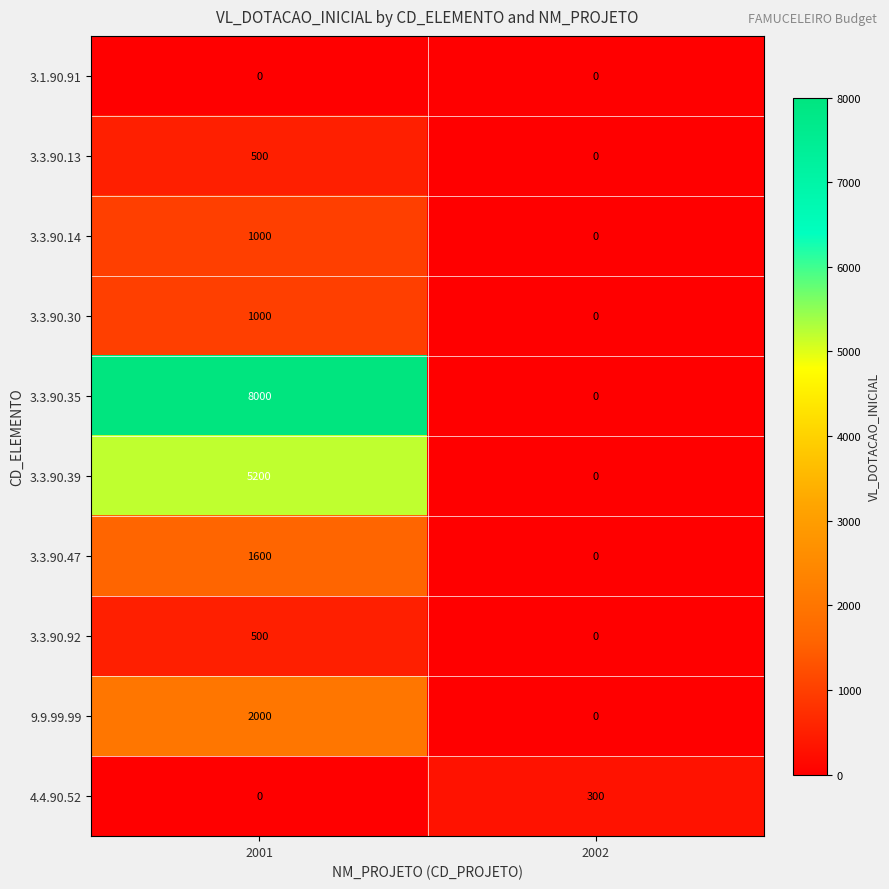

How many categories are shown in the chart?

2